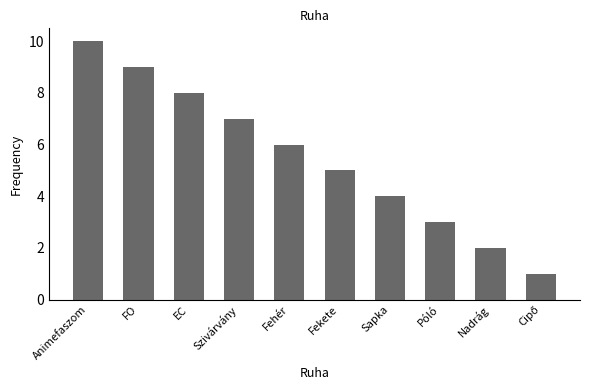

What is the value of the 7th bar from the left?

4